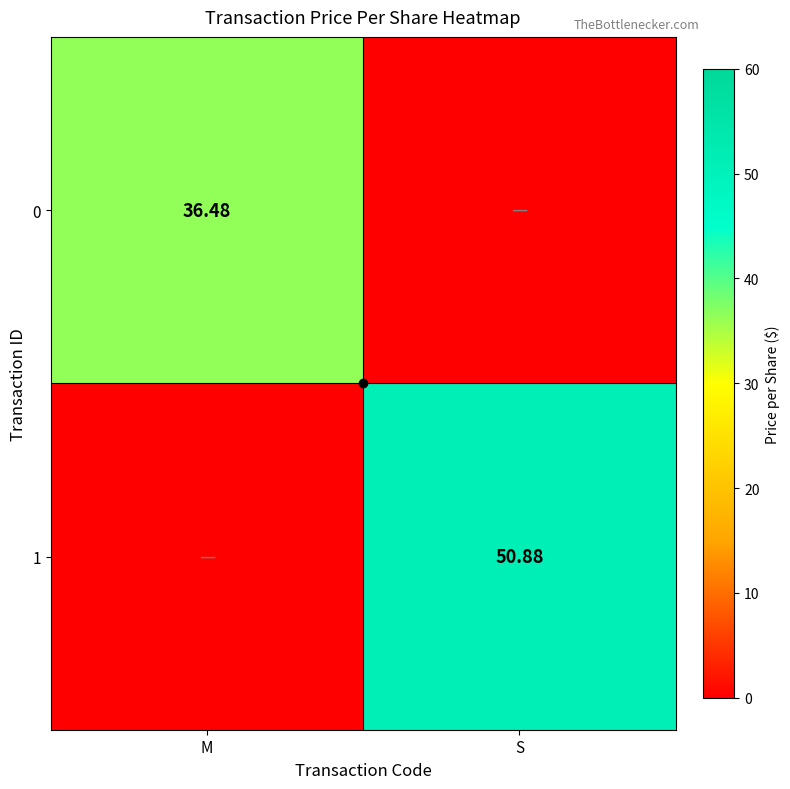

Is the value of 0 at M greater than the value of 1 at S?

No